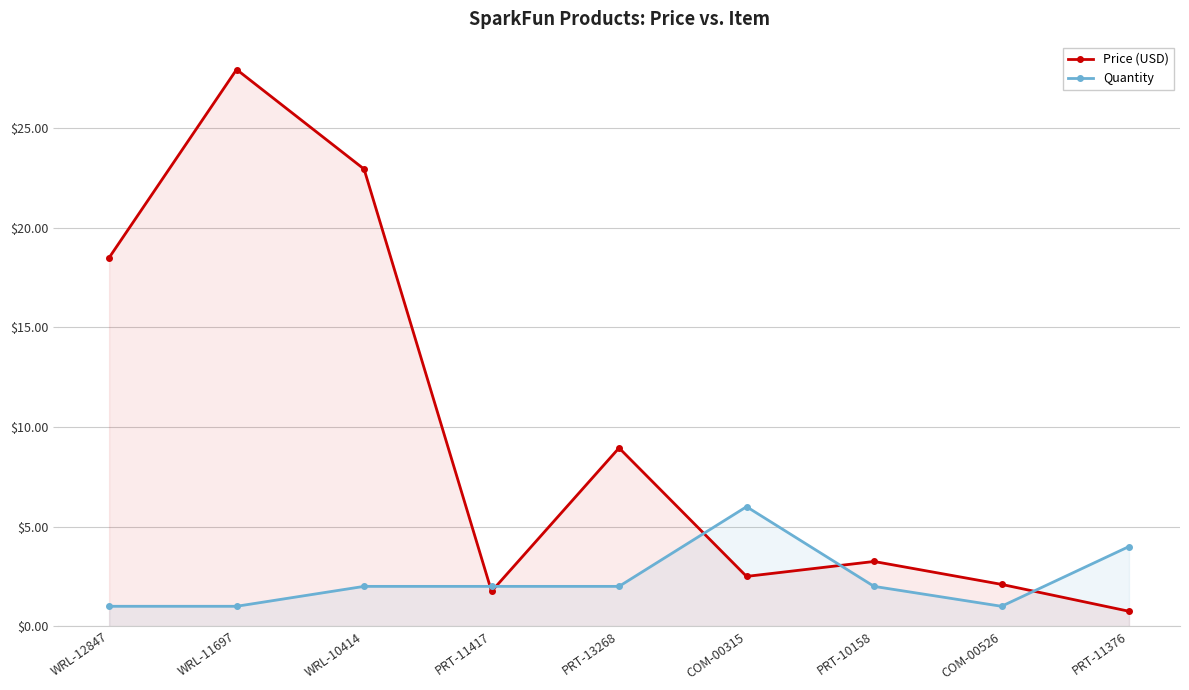

At which category is the sum across all series the highest?

WRL-11697